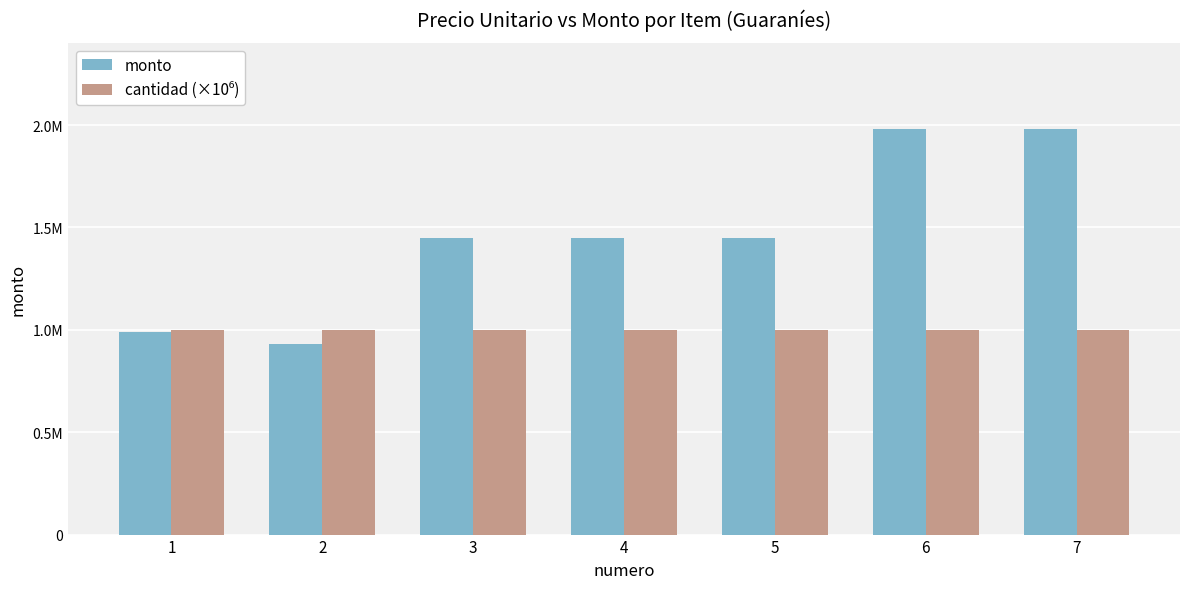

Is the value of monto at 7 greater than the value of cantidad (×10⁶) at 2?

Yes